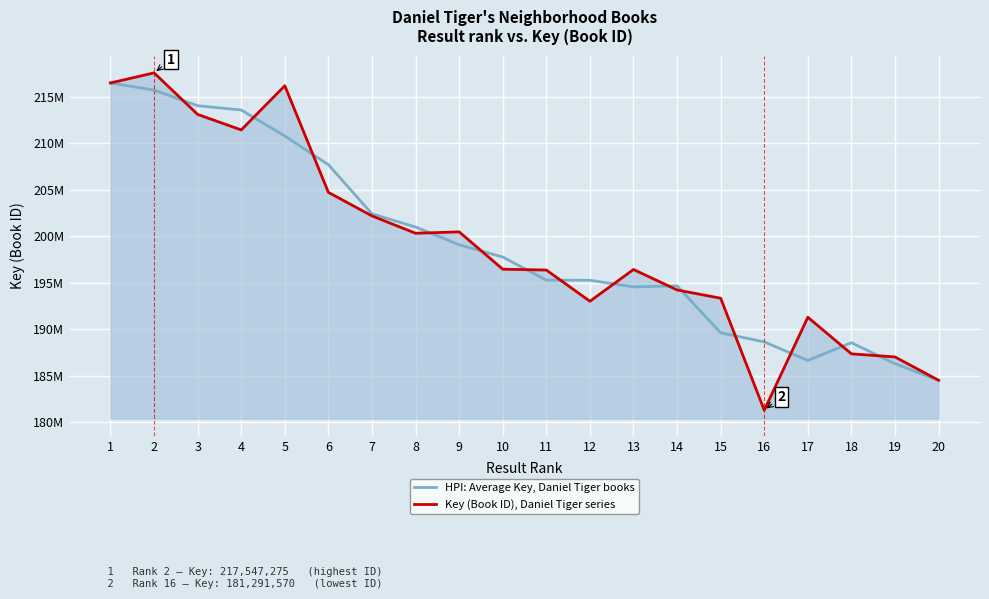

True or false: HPI: Average Key, Daniel Tiger books has more than 1 interior local peaks.

True